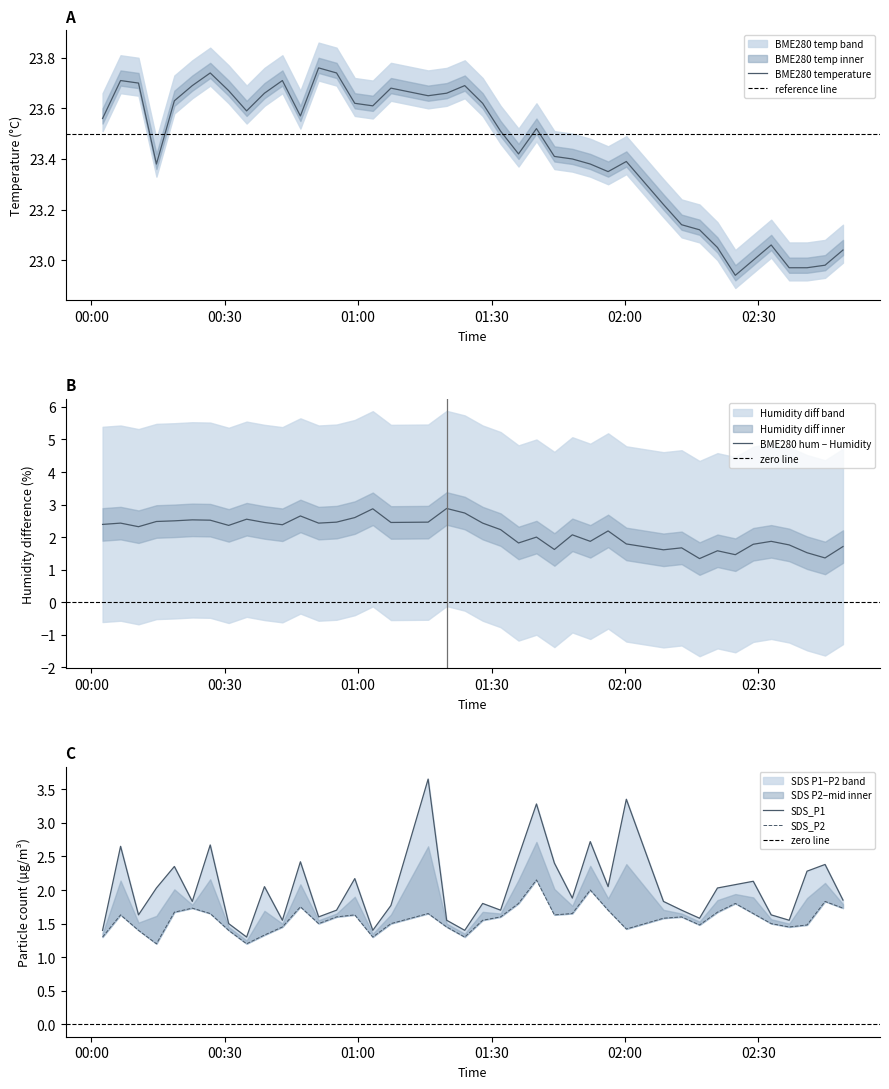

What is the difference between the maximum and second lowest values in the SDS_P2 series?

0.9